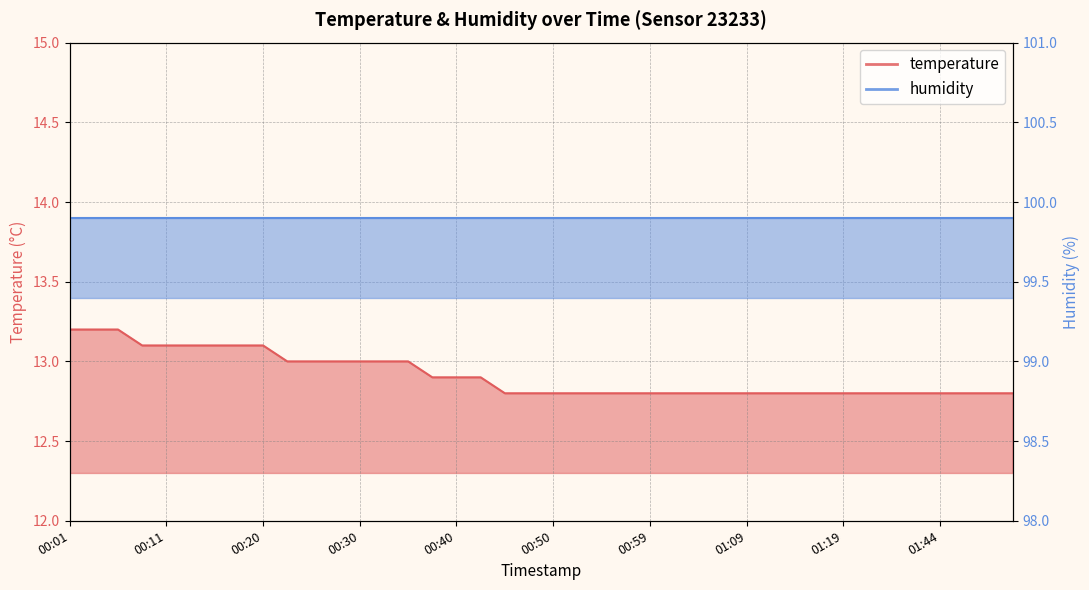

Is it true that the value at 00:40 is 12.9?

True